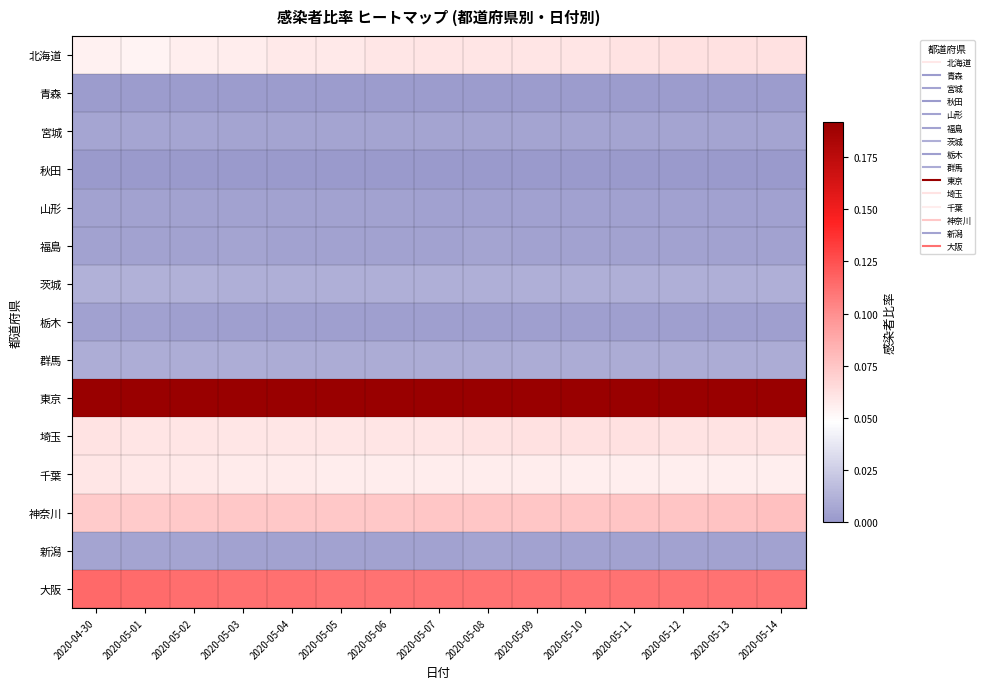

Which has a higher value, 2020-05-13 or 2020-05-02?

2020-05-13